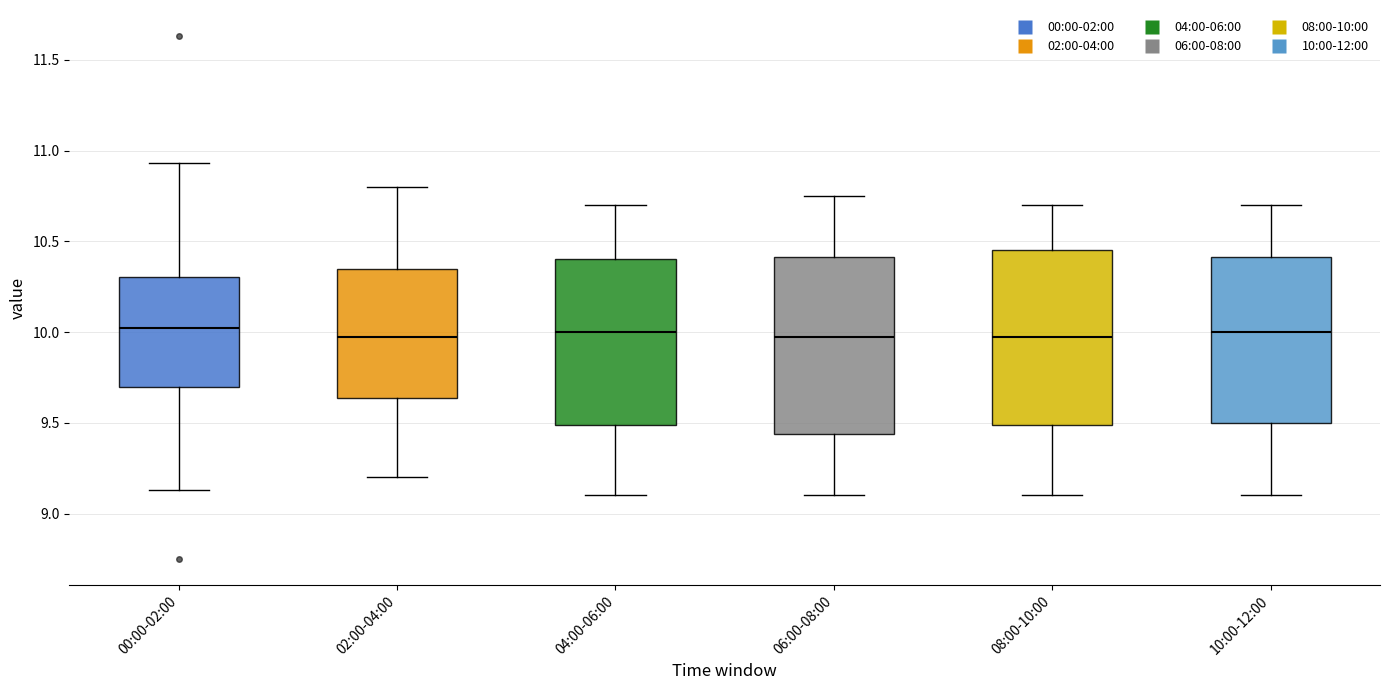

Reading left to right, read every box against the y-axis: the position of its median line, the range the box covers, and the ends of its whiskers. The values are not printed on the chart, so give them approximately, as read against the axis.

00:00-02:00: median 10.00, box 9.70 to 10.30, whiskers 9.15 to 10.95
02:00-04:00: median 10.00, box 9.65 to 10.35, whiskers 9.20 to 10.80
04:00-06:00: median 10.00, box 9.50 to 10.40, whiskers 9.10 to 10.70
06:00-08:00: median 10.00, box 9.45 to 10.40, whiskers 9.10 to 10.75
08:00-10:00: median 10.00, box 9.50 to 10.45, whiskers 9.10 to 10.70
10:00-12:00: median 10.00, box 9.50 to 10.40, whiskers 9.10 to 10.70